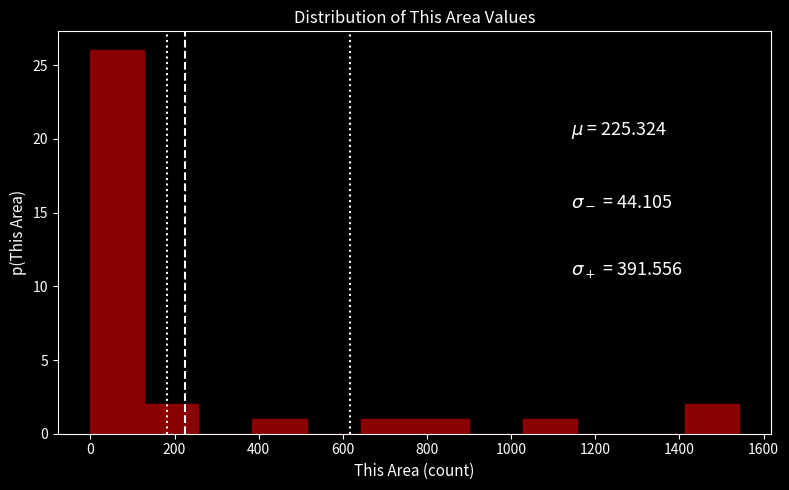

Which range on the x-axis has the tallest bar?

0 to 120